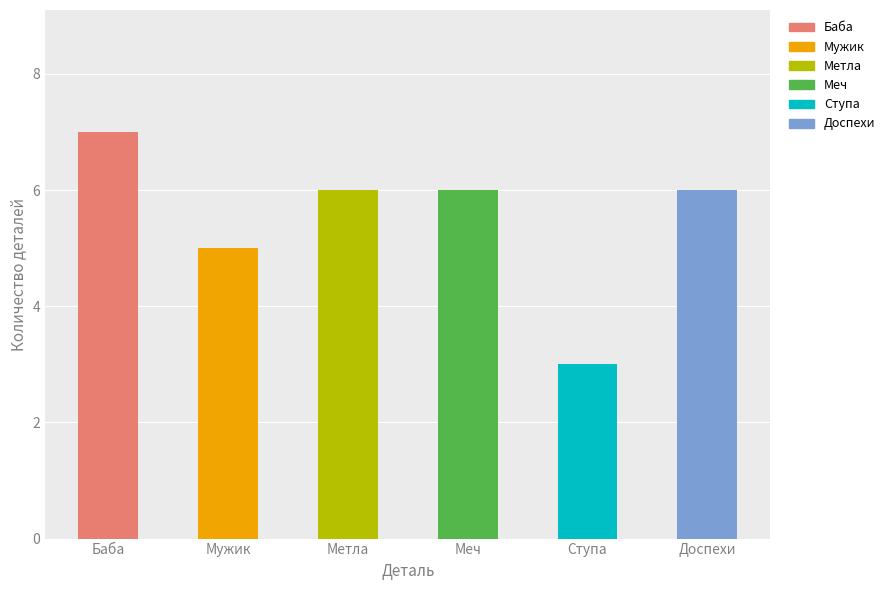

Count the number of data series in this chart.

1